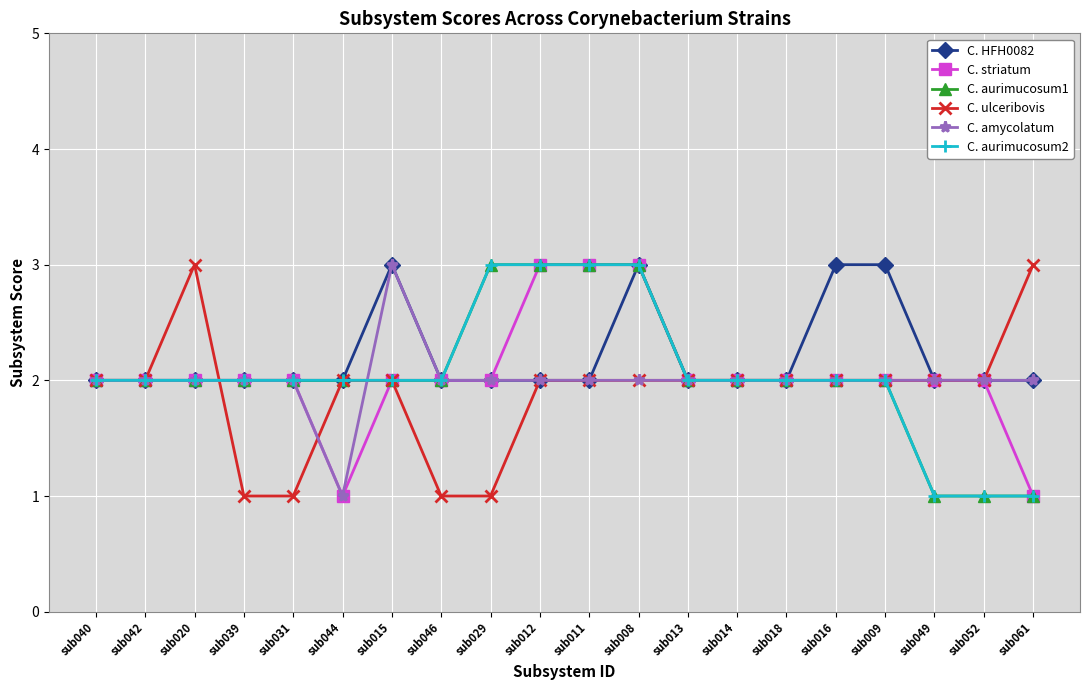

The value of C. ulceribovis at sub016 is 3. True or false?

False